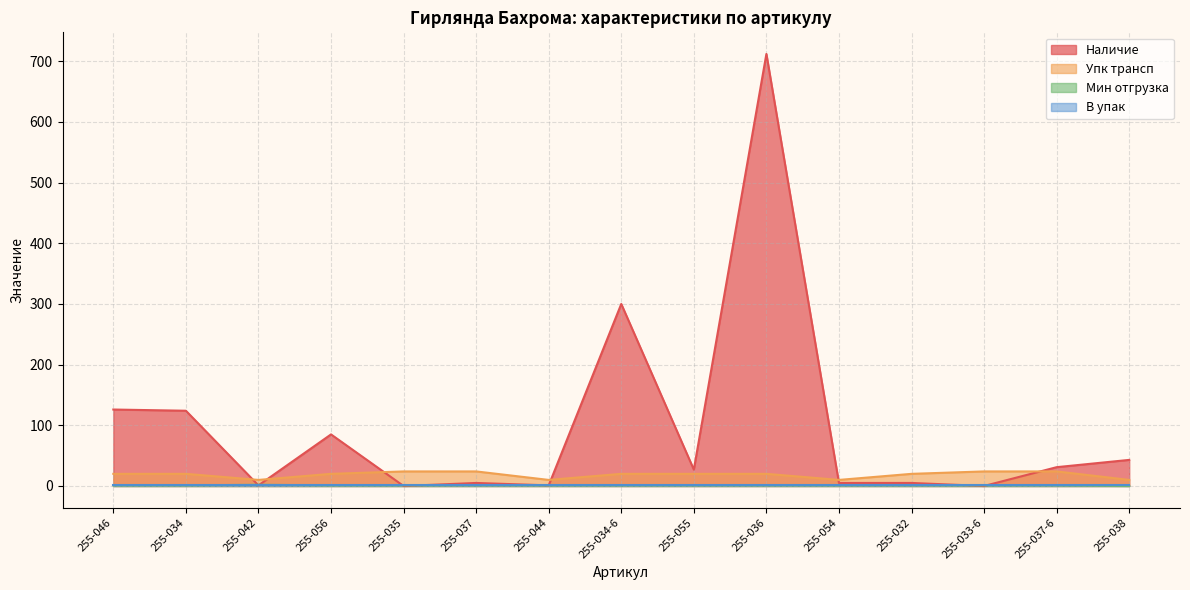

What is the maximum value shown in the chart?

712